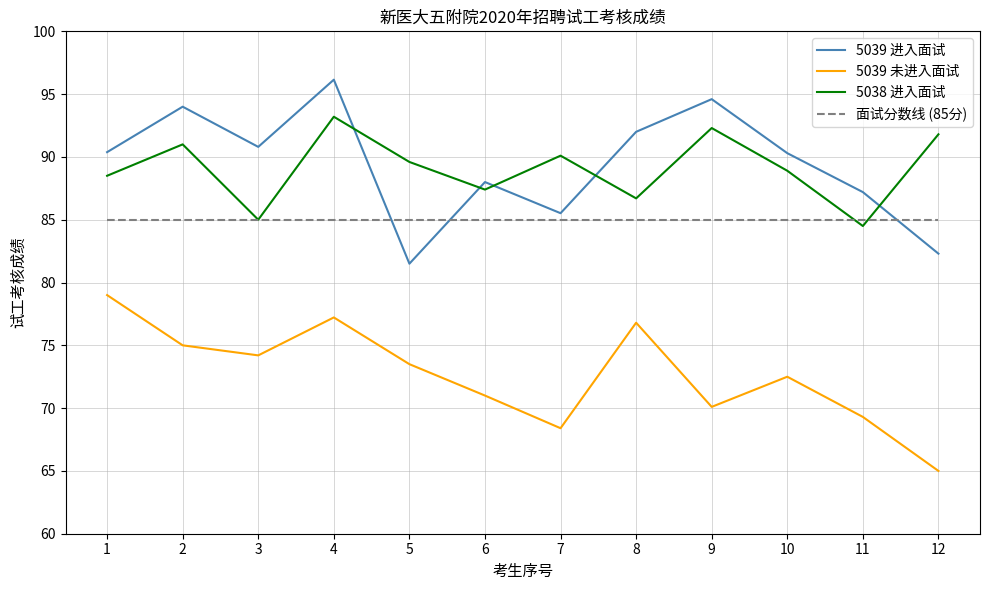

The value of 5038 进入面试 at 6 is 116.8. True or false?

False